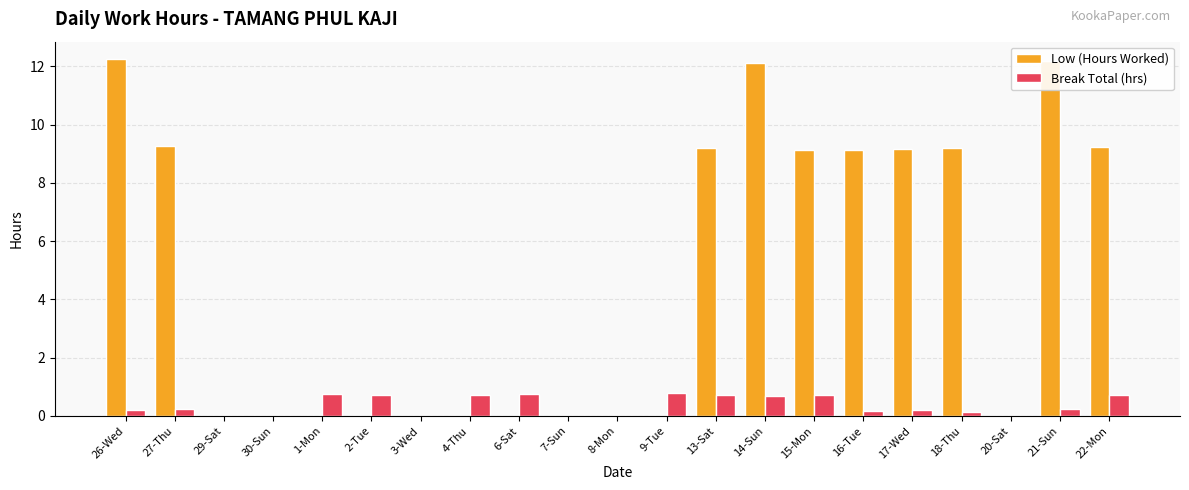

The Break Total (hrs) series shows 0.2 at 27-Thu. True or false?

True